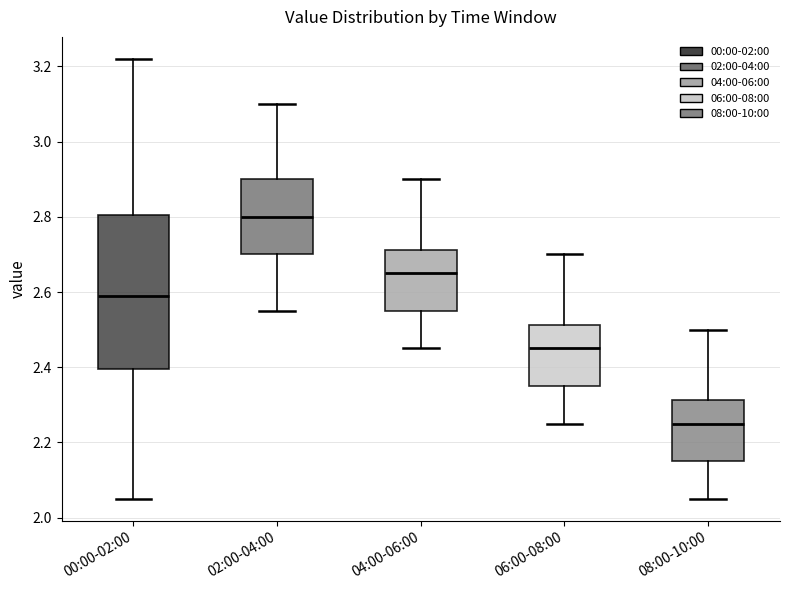

Which box has the lowest median line?

08:00-10:00